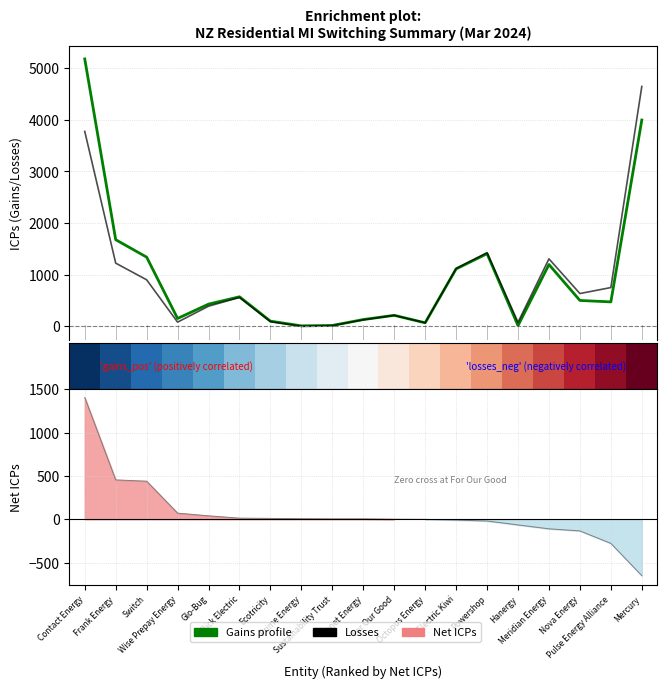

Does the chart display data point markers on the line(s)?

No